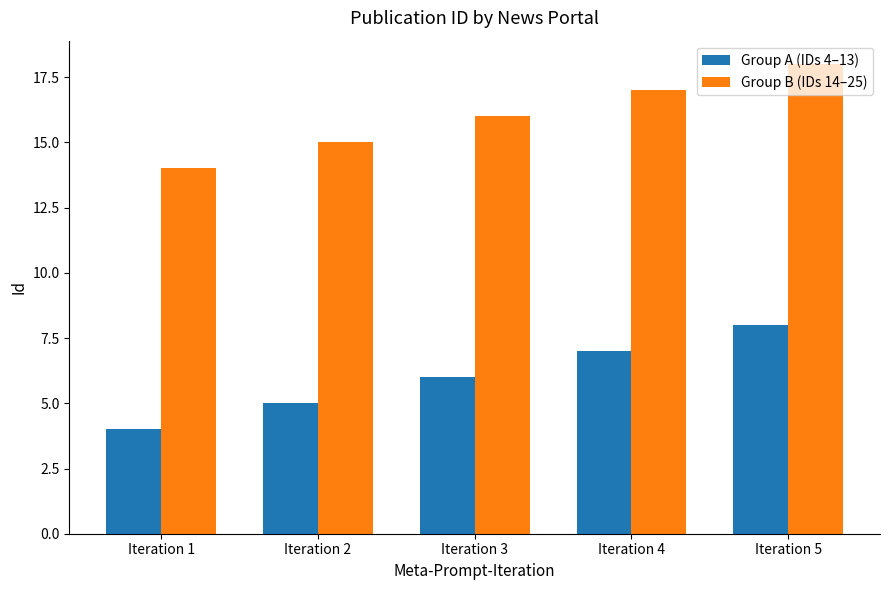

What are all the series names shown in the legend?

Group A (IDs 4–13), Group B (IDs 14–25)